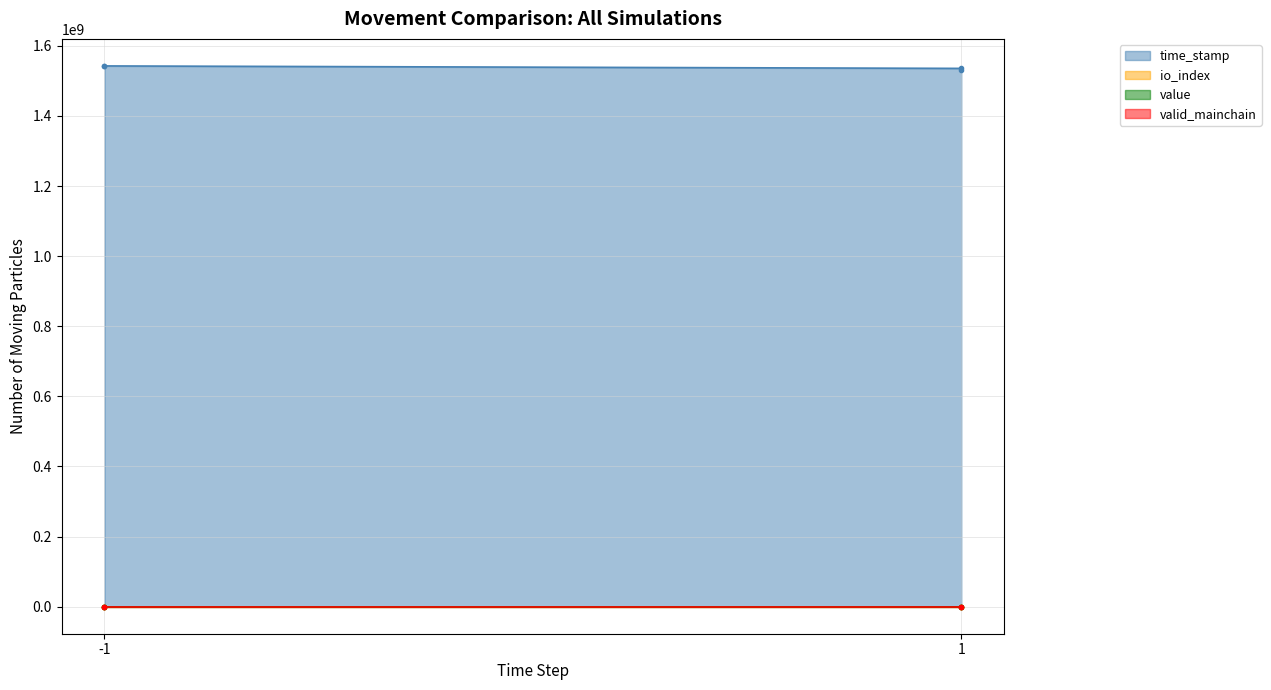

True or false: io_index has a value of 3.0 at 1.

True